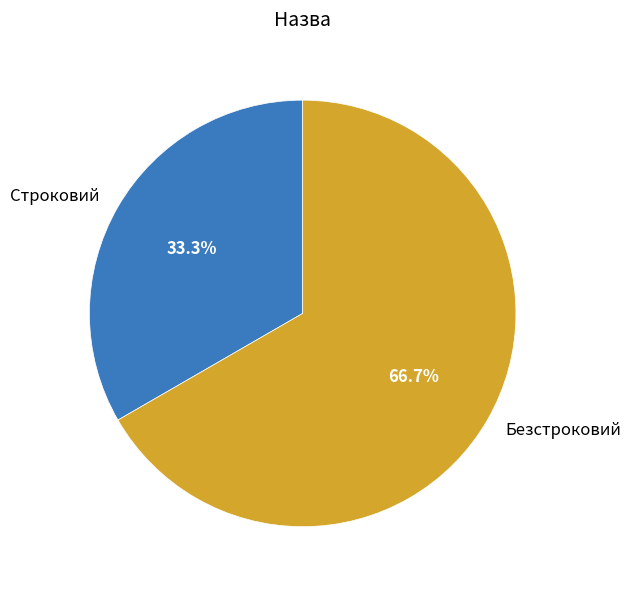

To the nearest percent, what is the combined percentage of Строковий and Безстроковий?

100%